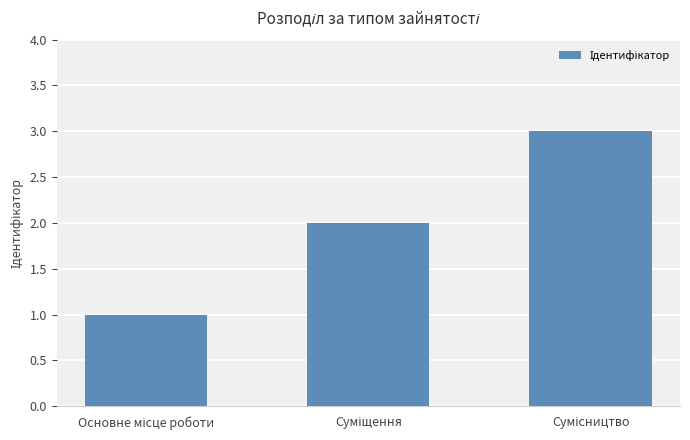

What is the sum of all values?

6